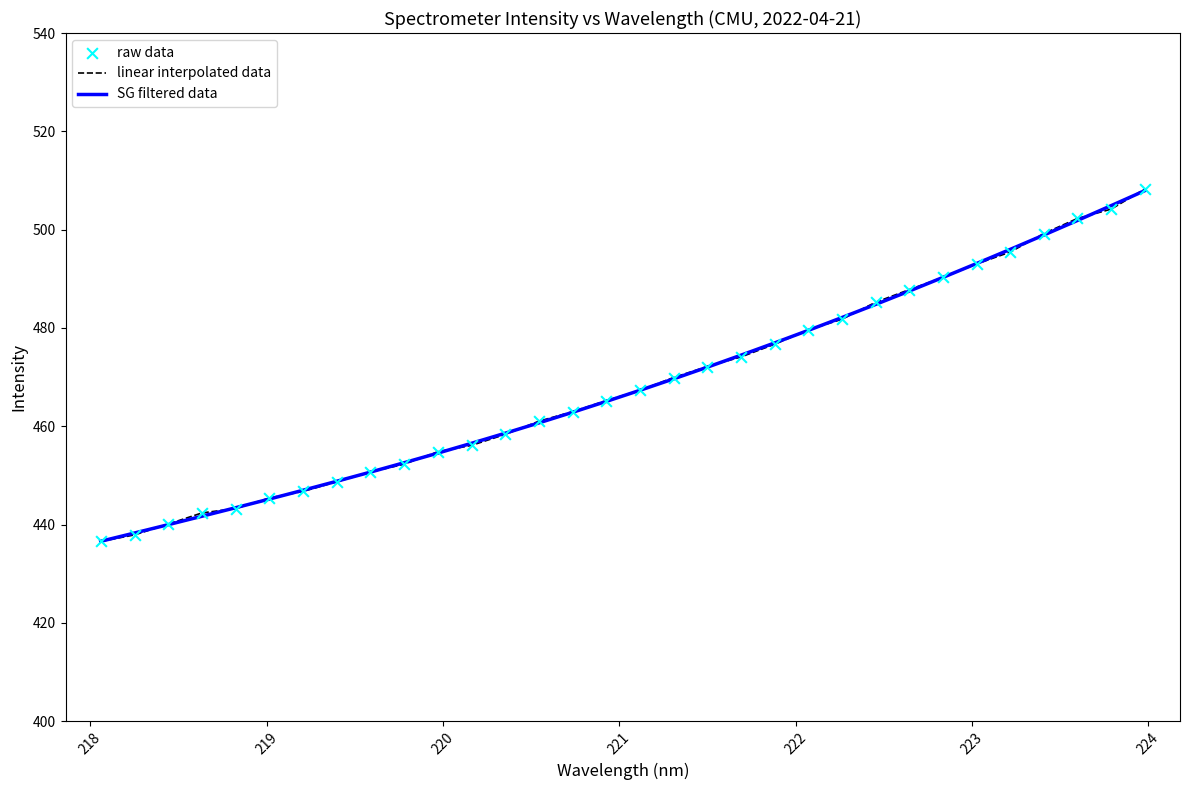

What is the minimum value shown in the chart?

436.6